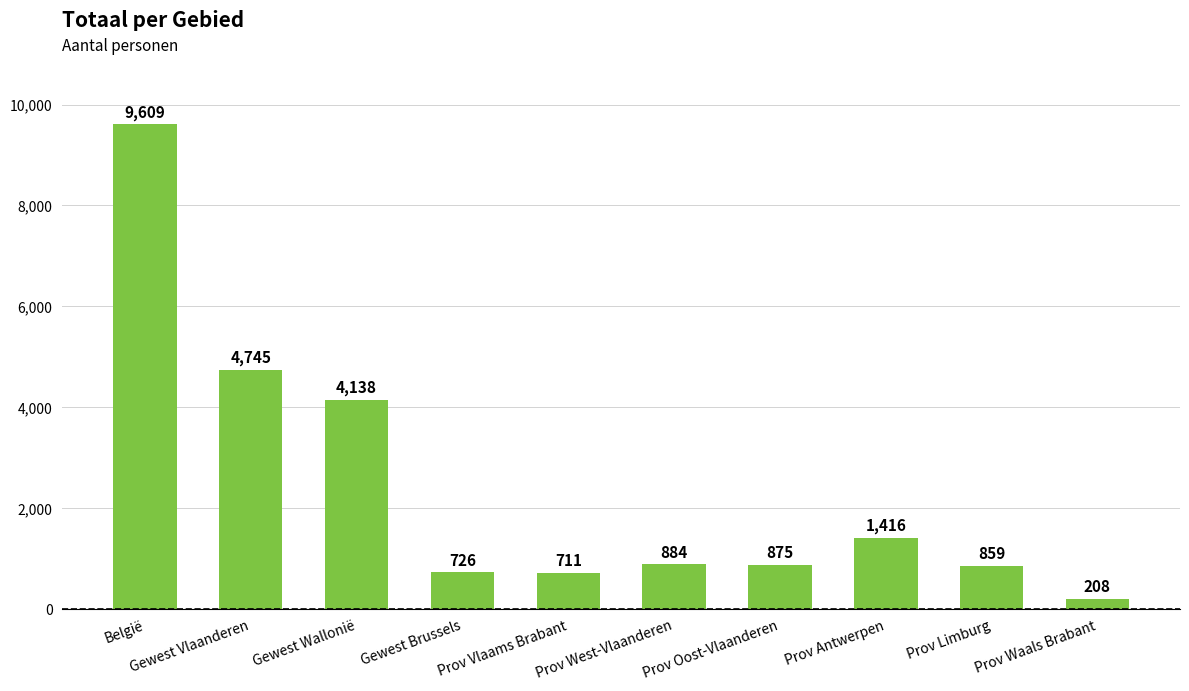

What is the label of the 8th bar from the right?

Gewest Wallonië